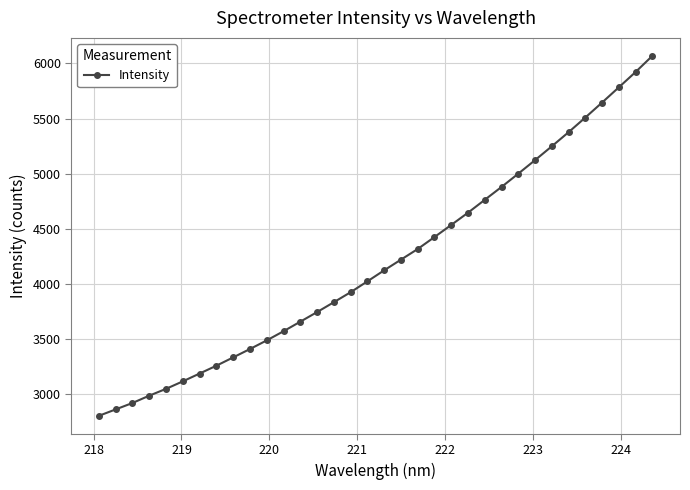

What is the maximum value shown in the chart?

6068.0